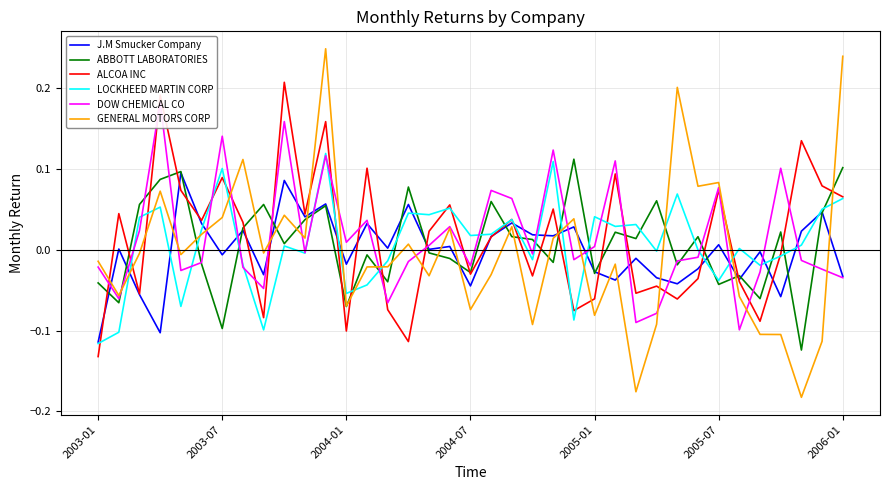

At which category does the chart reach its minimum across all series?

34